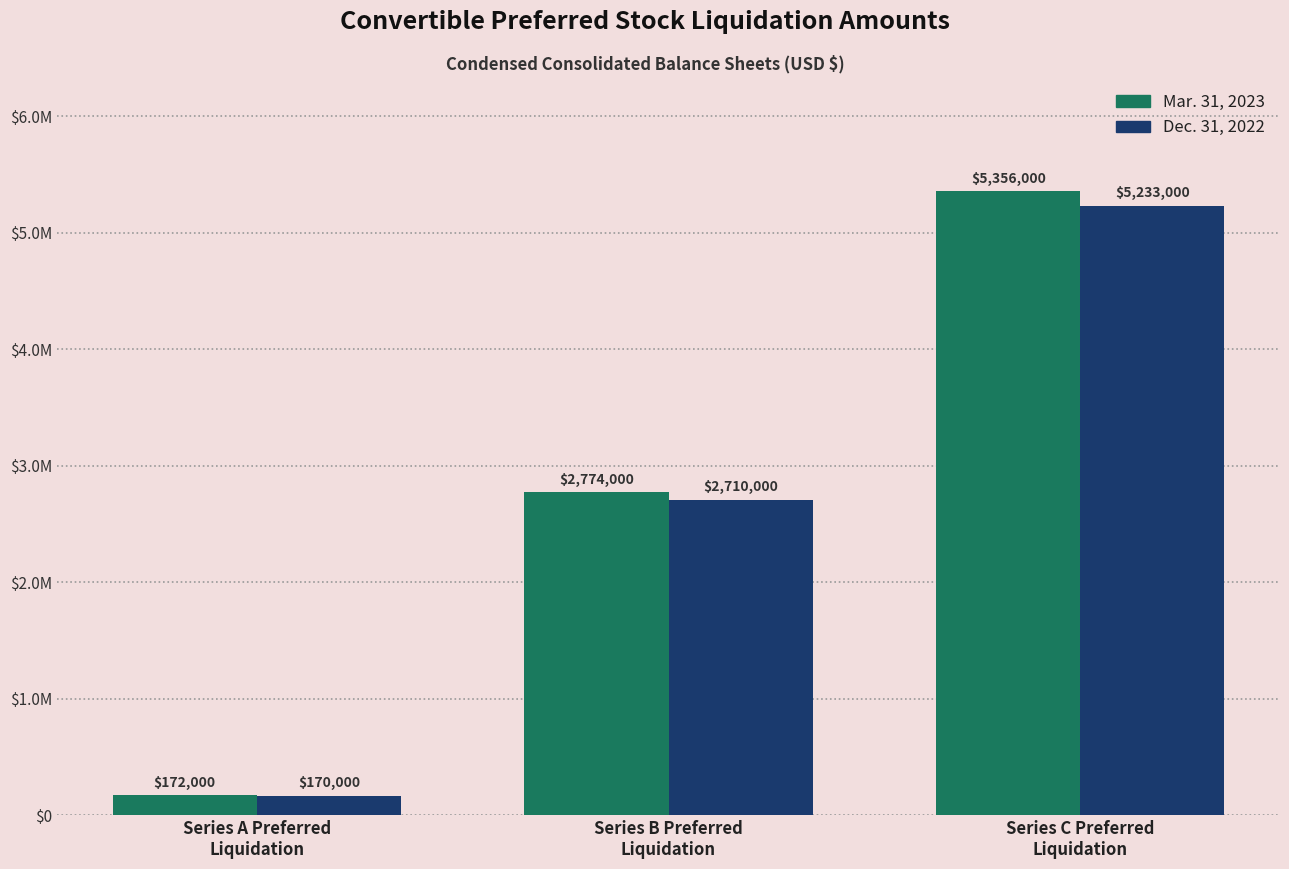

Is it true that Mar. 31, 2023 equals 2774000 at Series B Preferred
Liquidation?

True